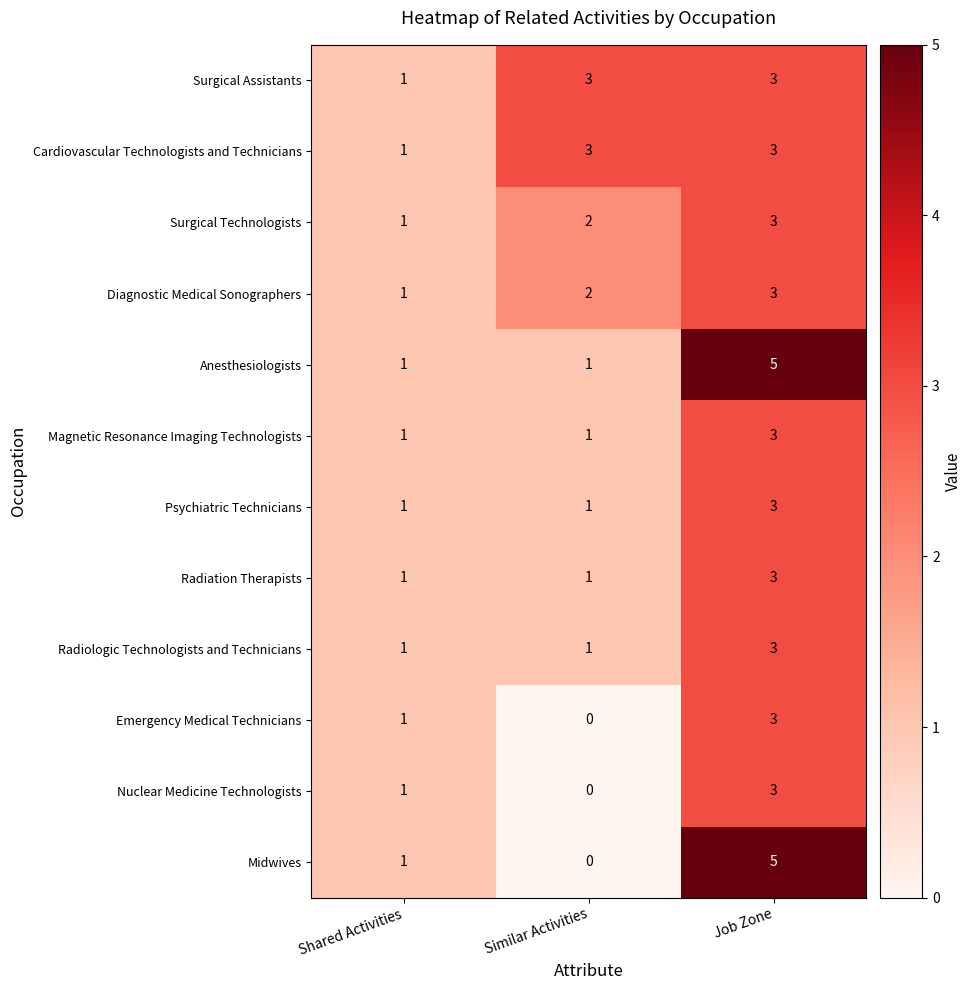

Rank the categories by Emergency Medical Technicians value from highest to lowest.

Job Zone, Shared Activities, Similar Activities